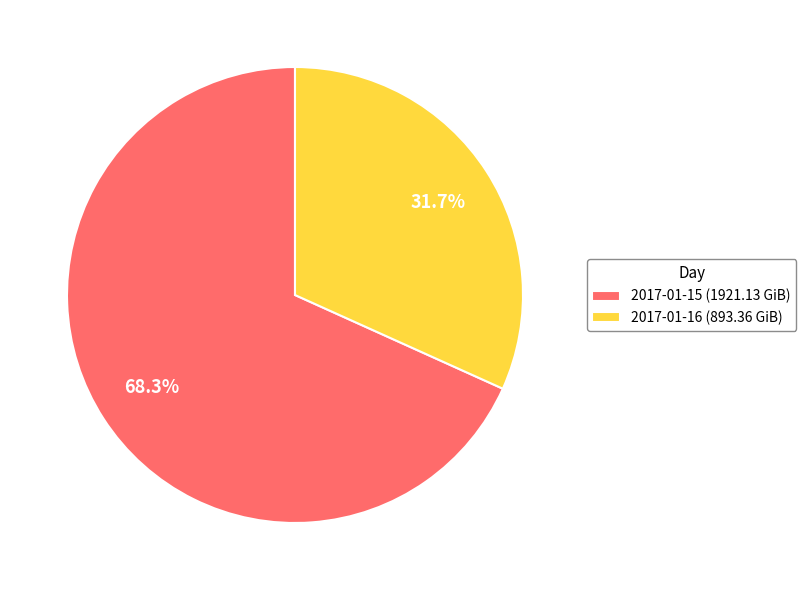

True or false: 2017-01-16 accounts for 39% of the total.

False